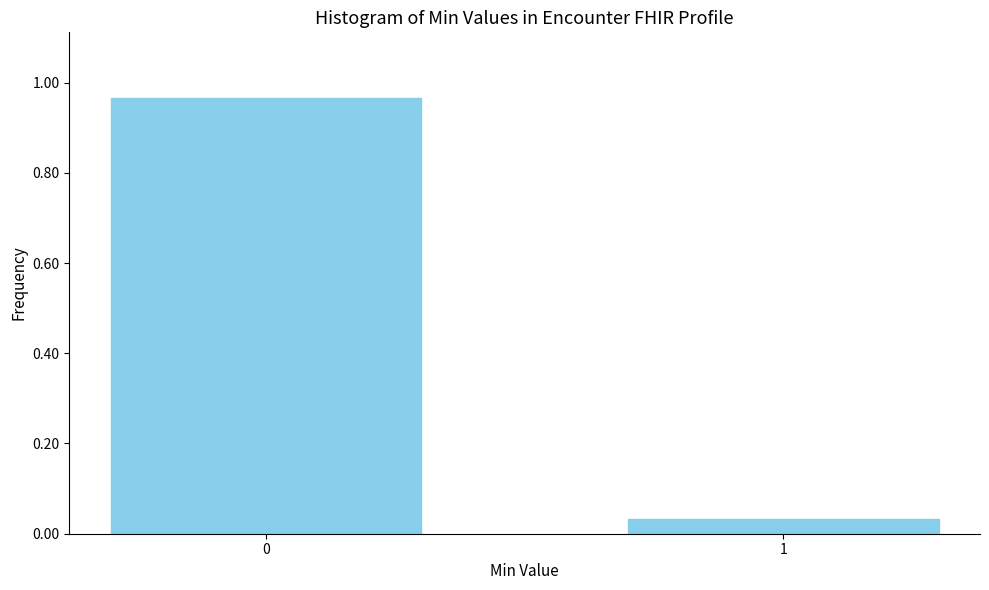

What is the change in value from 0 to 1?

-0.9